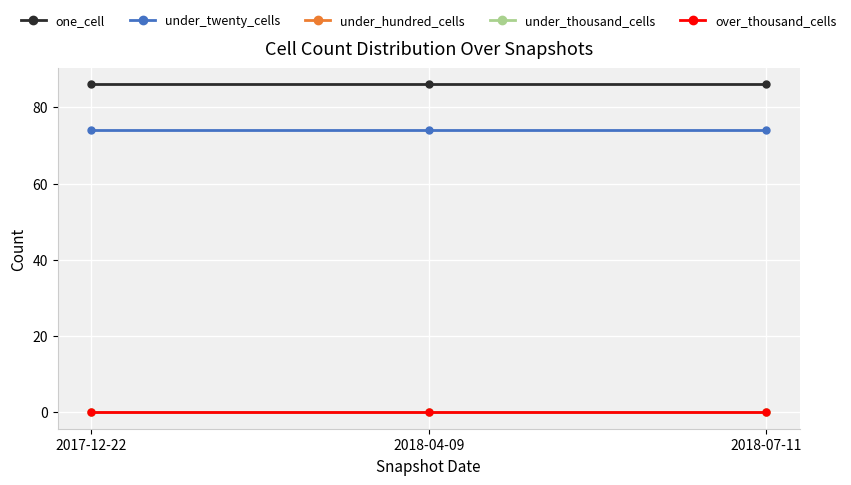

Between 2018-07-11 and 2017-12-22, which is larger?

2018-07-11